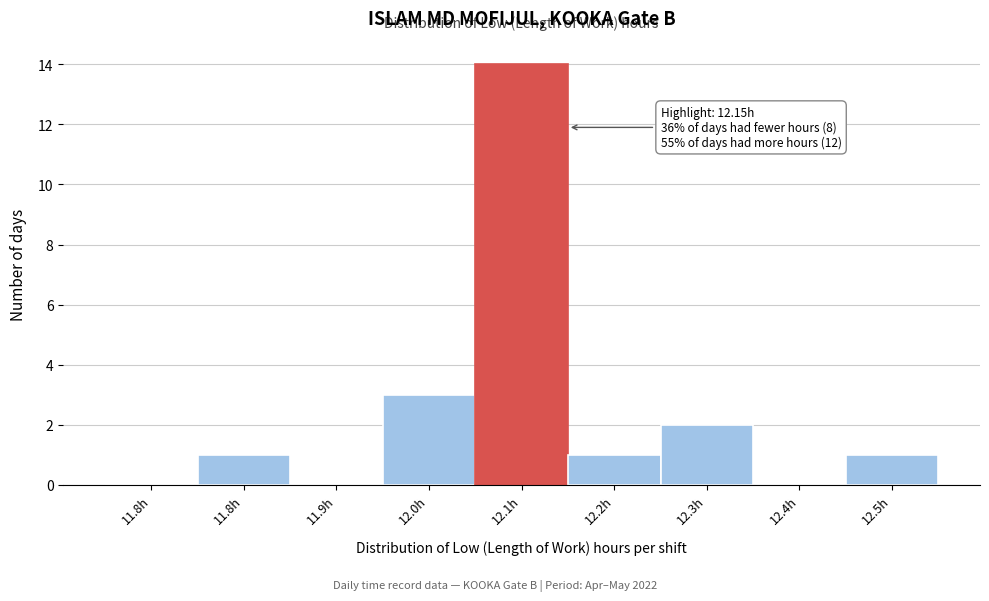

Count the number of data series in this chart.

1